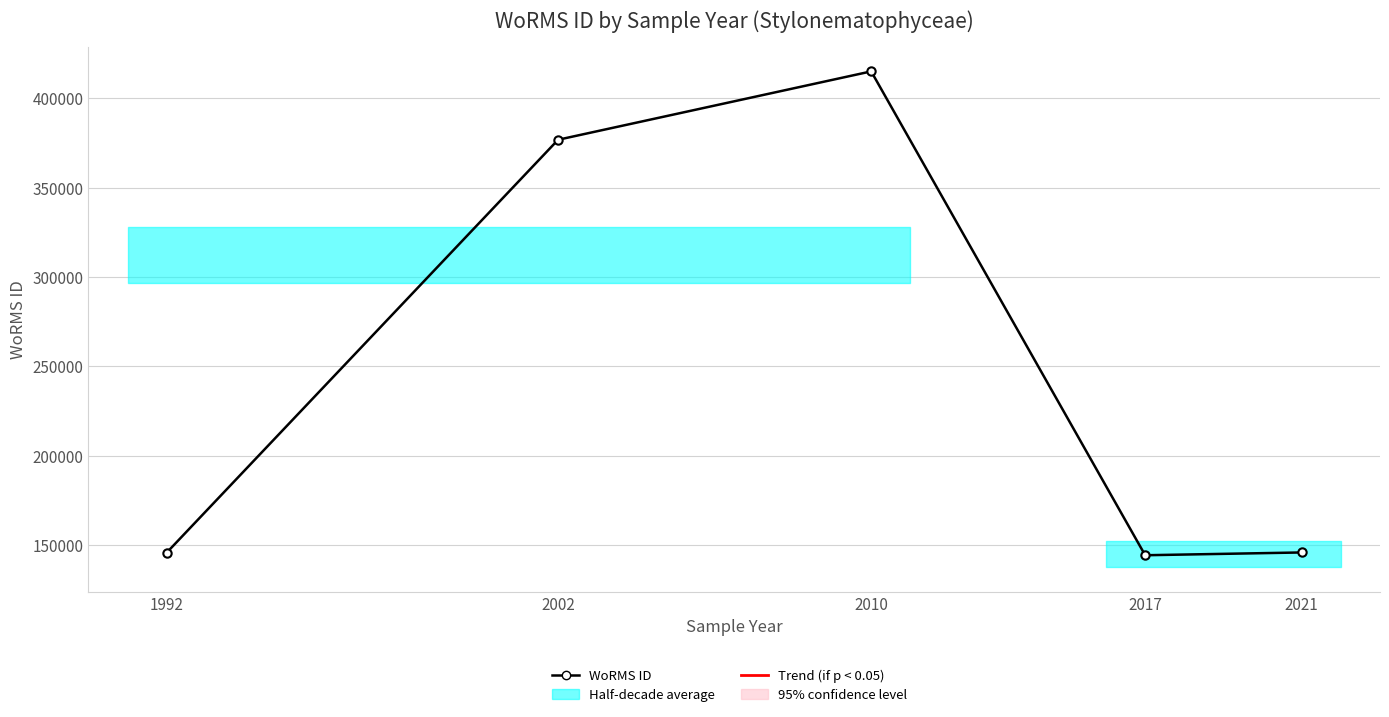

True or false: the data has more than 0 interior local peaks.

True